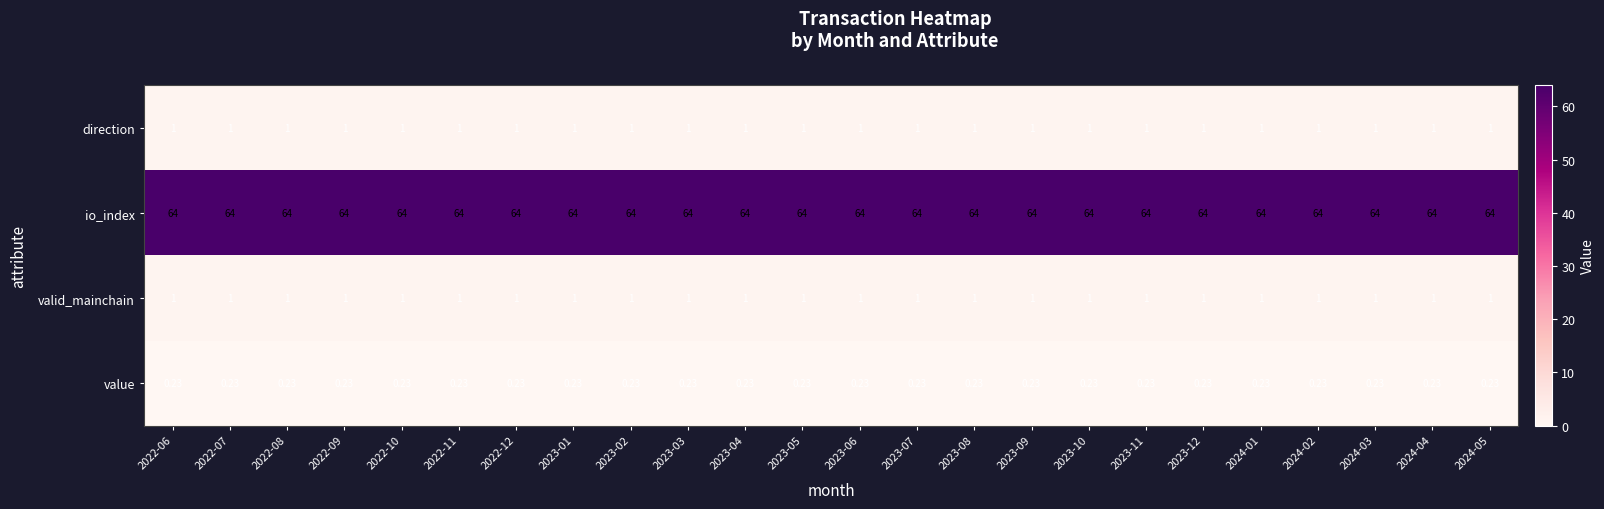

Is the value of io_index at 2024-01 greater than the value of value at 2024-04?

Yes